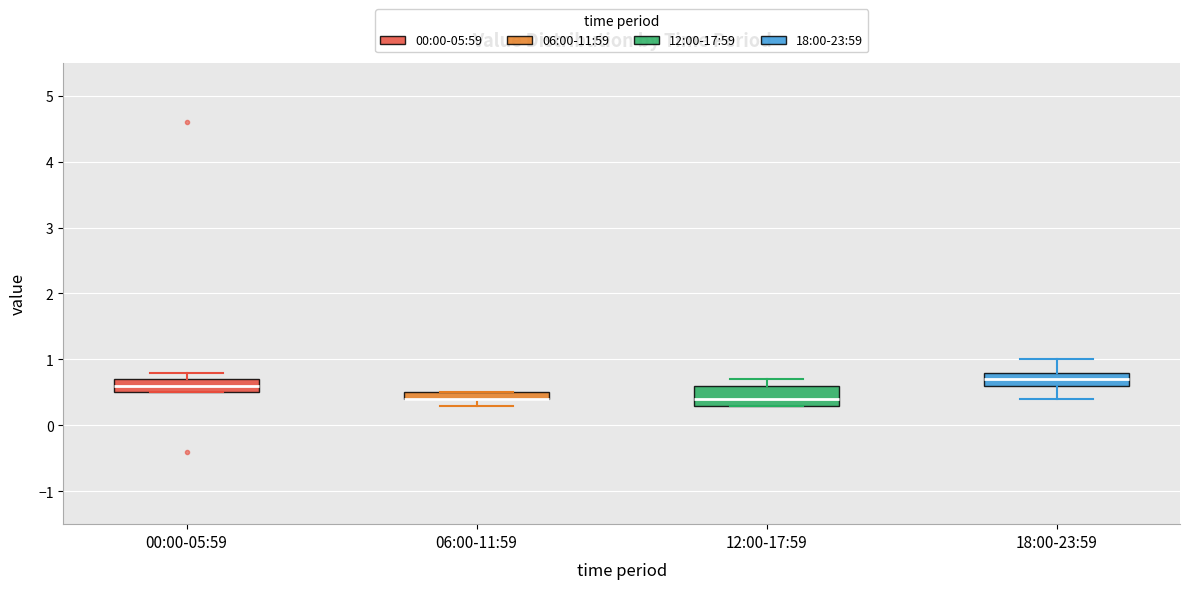

Where is the lower edge of the box for 12:00-17:59 on the y-axis? The values are not printed on the chart, so give them approximately, as read against the axis.

0.3